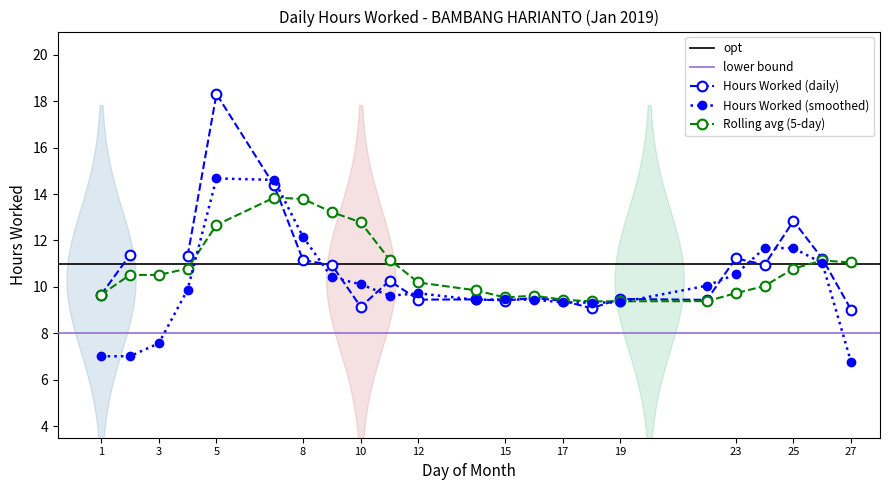

What is the change in value from 1 to 16?

-0.1